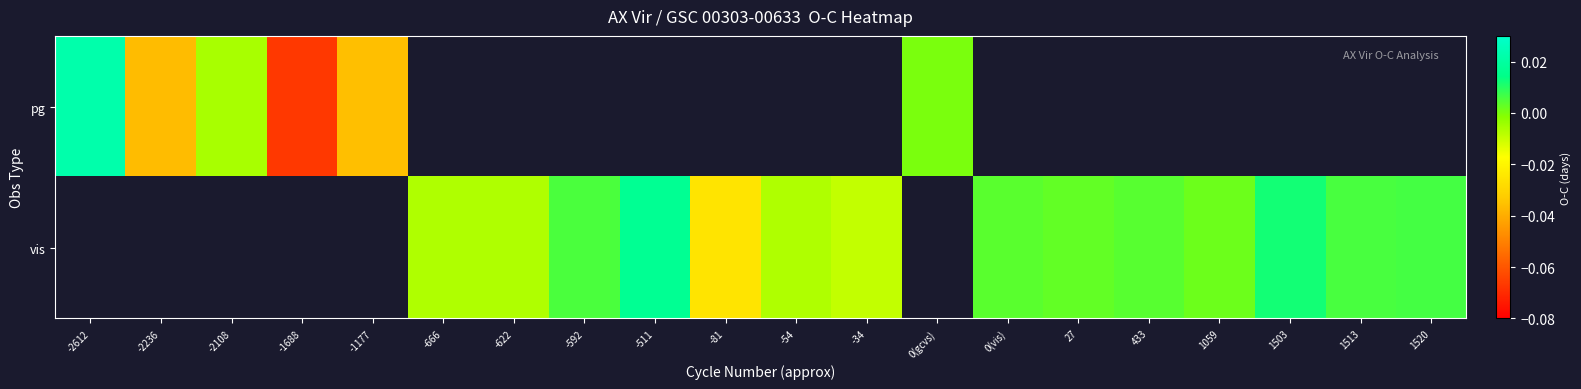

At which label is pg closest to 0?

0(gcvs)